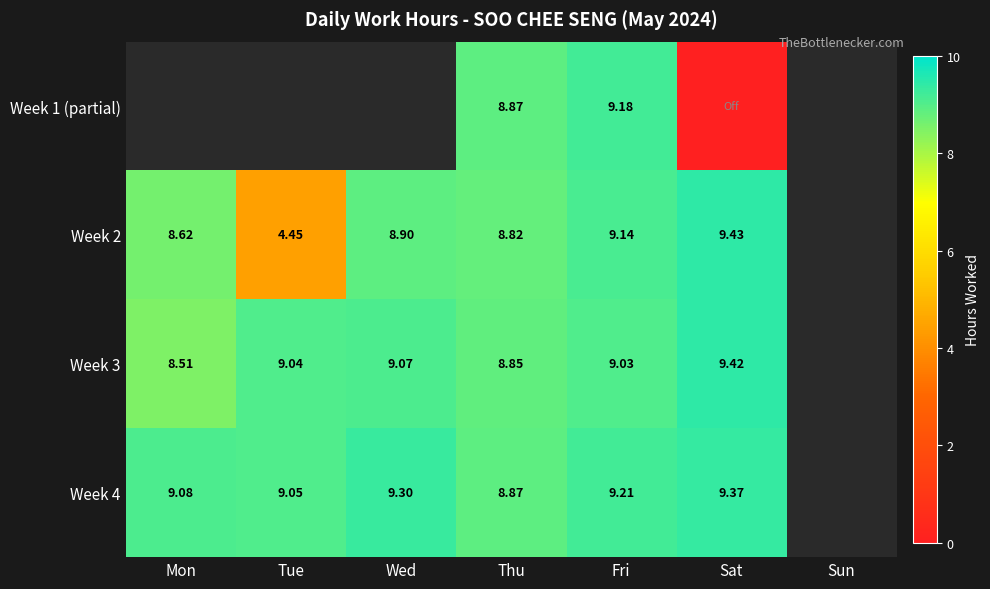

What is the lowest value of the Week 3 series?

8.5